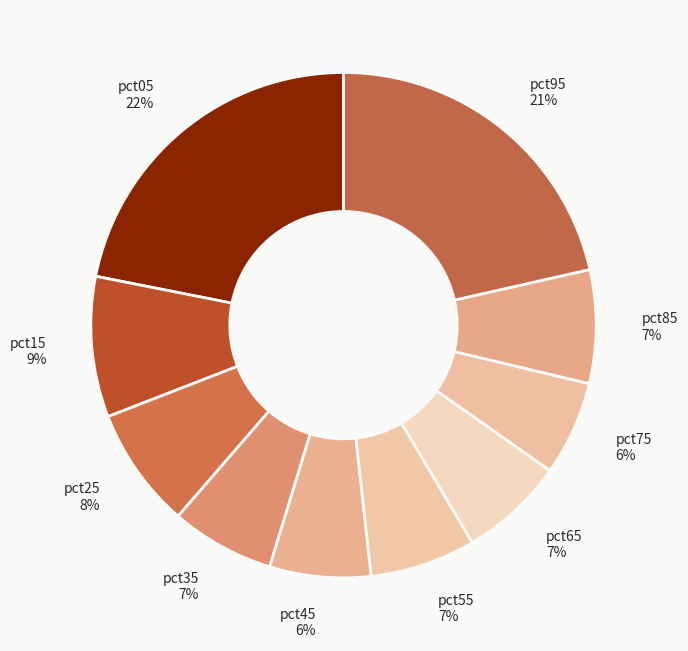

To the nearest percent, what percentage of the pie is pct15?

9%